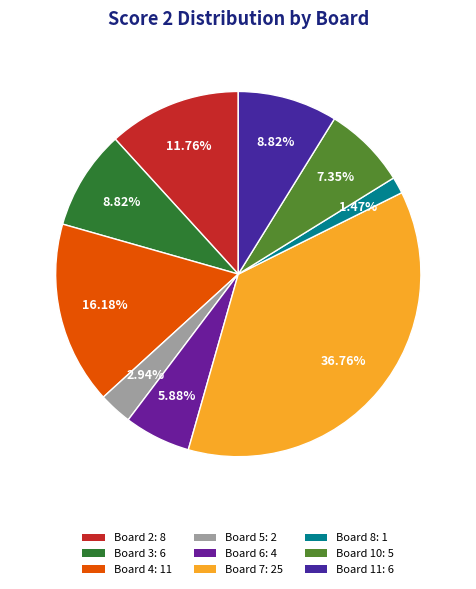

To the nearest percent, what is the difference between the largest and smallest slice percentages?

35%